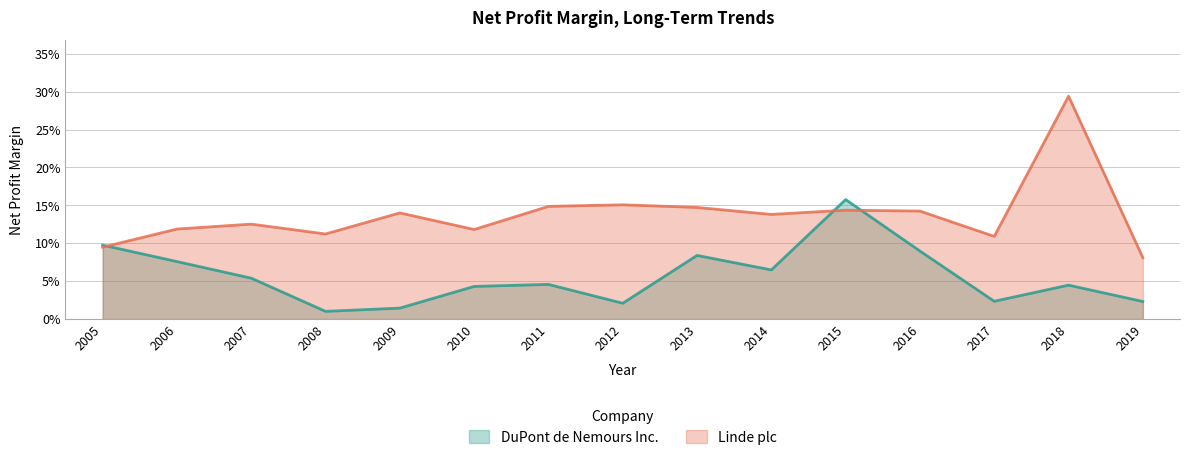

What value does the Linde plc series have at 2013?

0.1